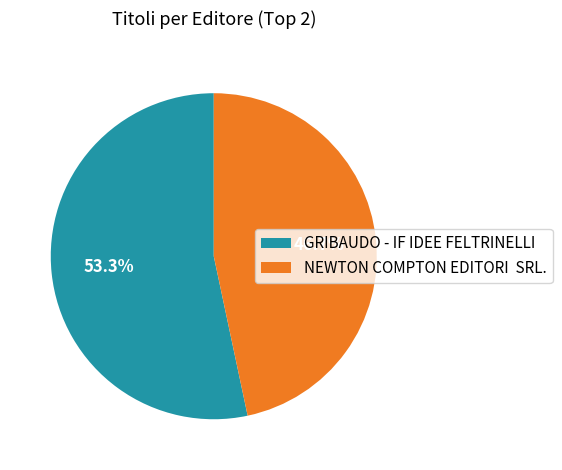

What is the total percentage of GRIBAUDO - IF IDEE FELTRINELLI and NEWTON COMPTON EDITORI SRL.?

100.0%